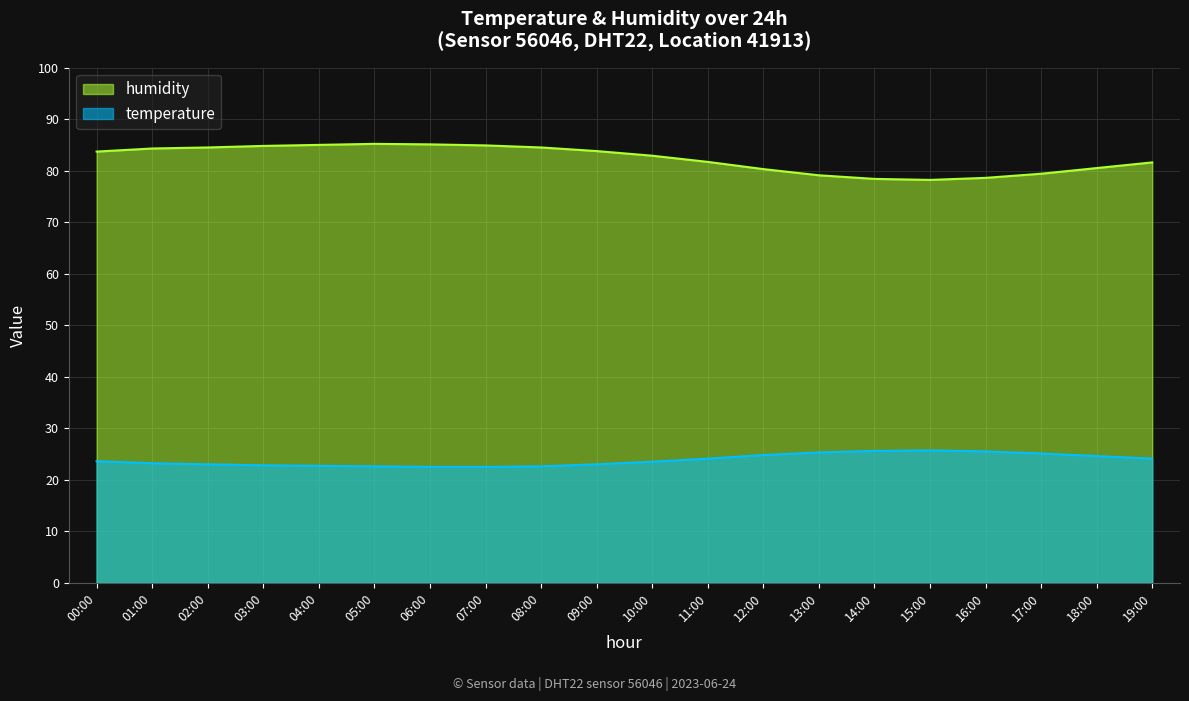

What is the minimum value shown in the chart?

22.5